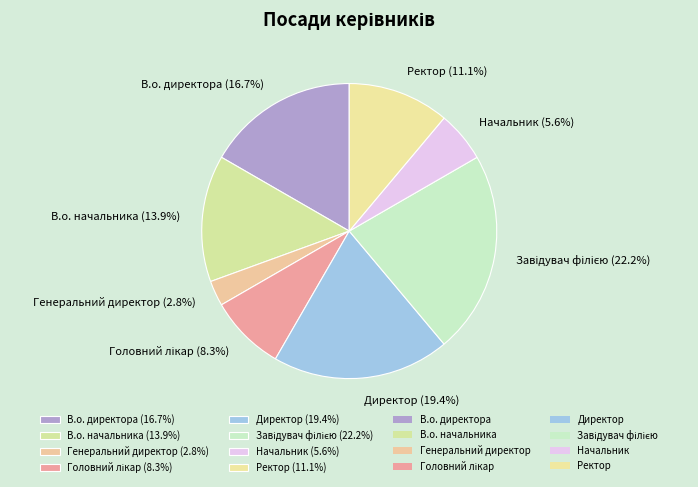

Is there a majority slice in this chart?

No